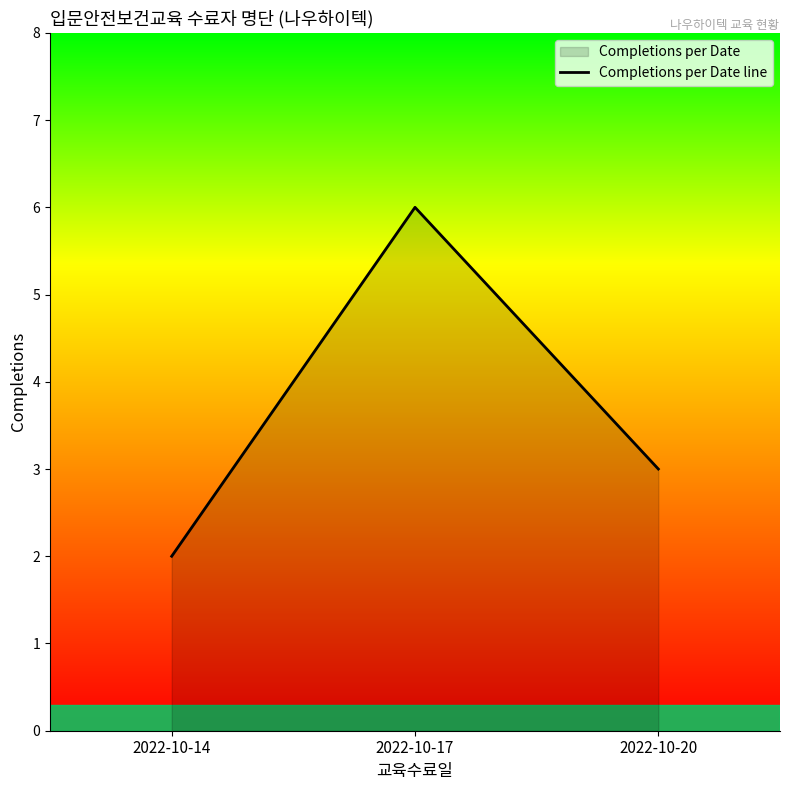

What is the ratio of the value at 2022-10-17 to the value at 2022-10-20?

2.0